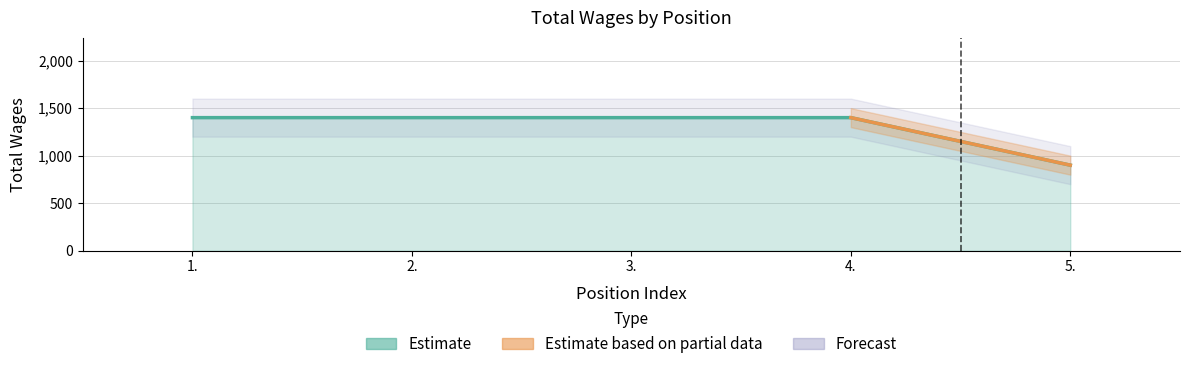

Reading left to right, what are all the values shown in this chart?

1.=1400	2.=1400	3.=1400	4.=1400	5.=900